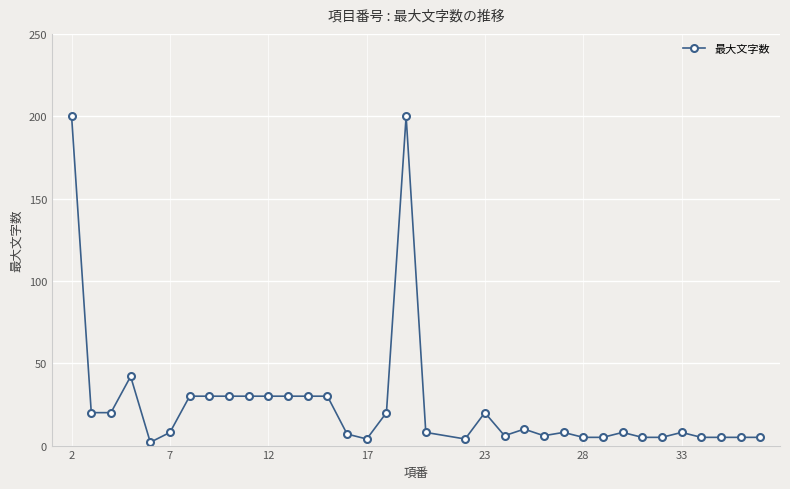

What is the value of the 15th point from the left?

7